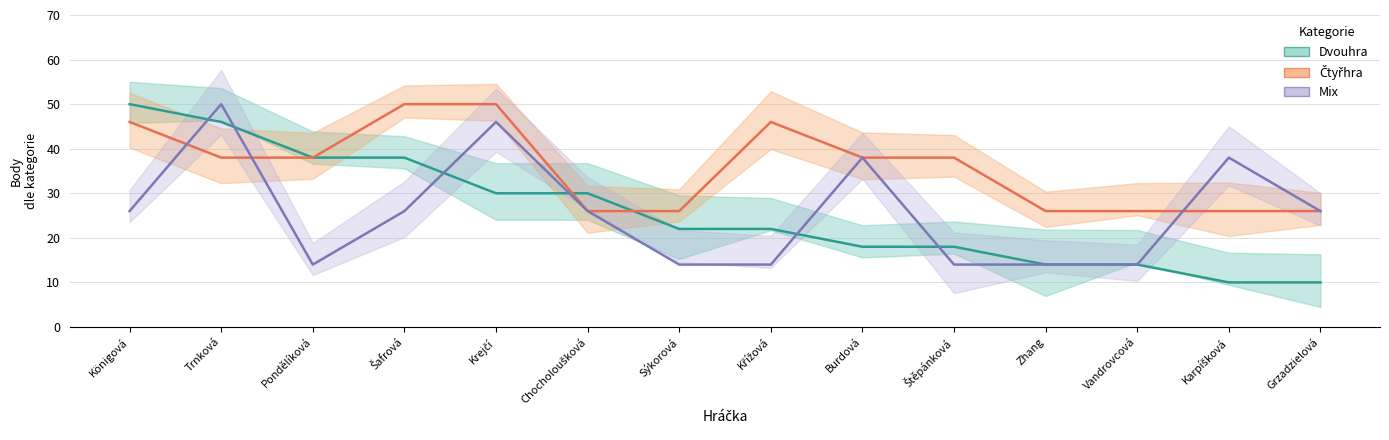

Count the number of categories in the chart.

14